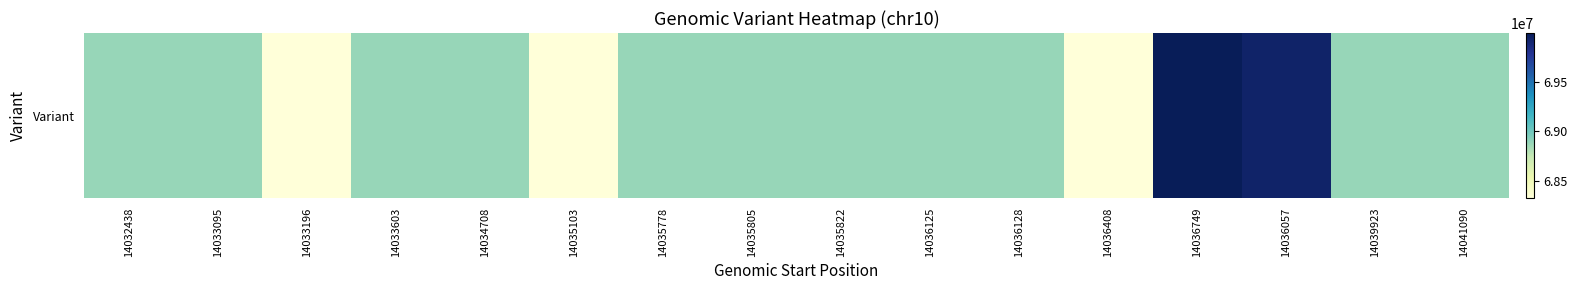

Reading right to left, extract all data points from this chart.

14041090=68878226	14039923=68878223	14036057=69928891	14036749=69989912	14036408=68323350	14036128=68878219	14036125=68878216	14035822=68878213	14035805=68878210	14035778=68878208	14035103=68323346	14034708=68878205	14033603=68878202	14033196=68323344	14033095=68878199	14032438=68878195